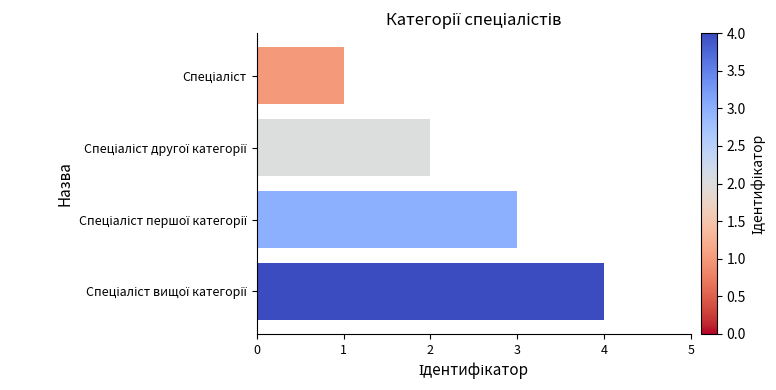

What is the maximum value shown in the chart?

4